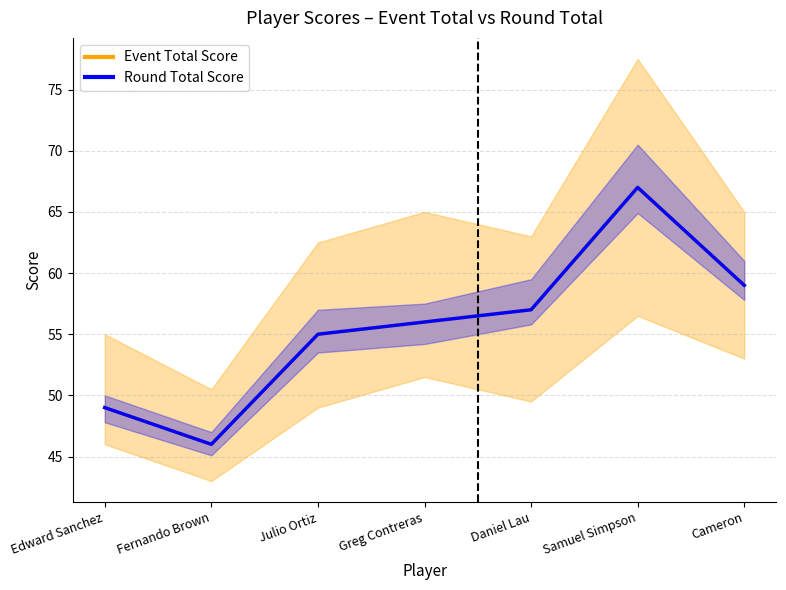

What is the sum of the Event Total Score values at Edward Sanchez and Greg Contreras?

105